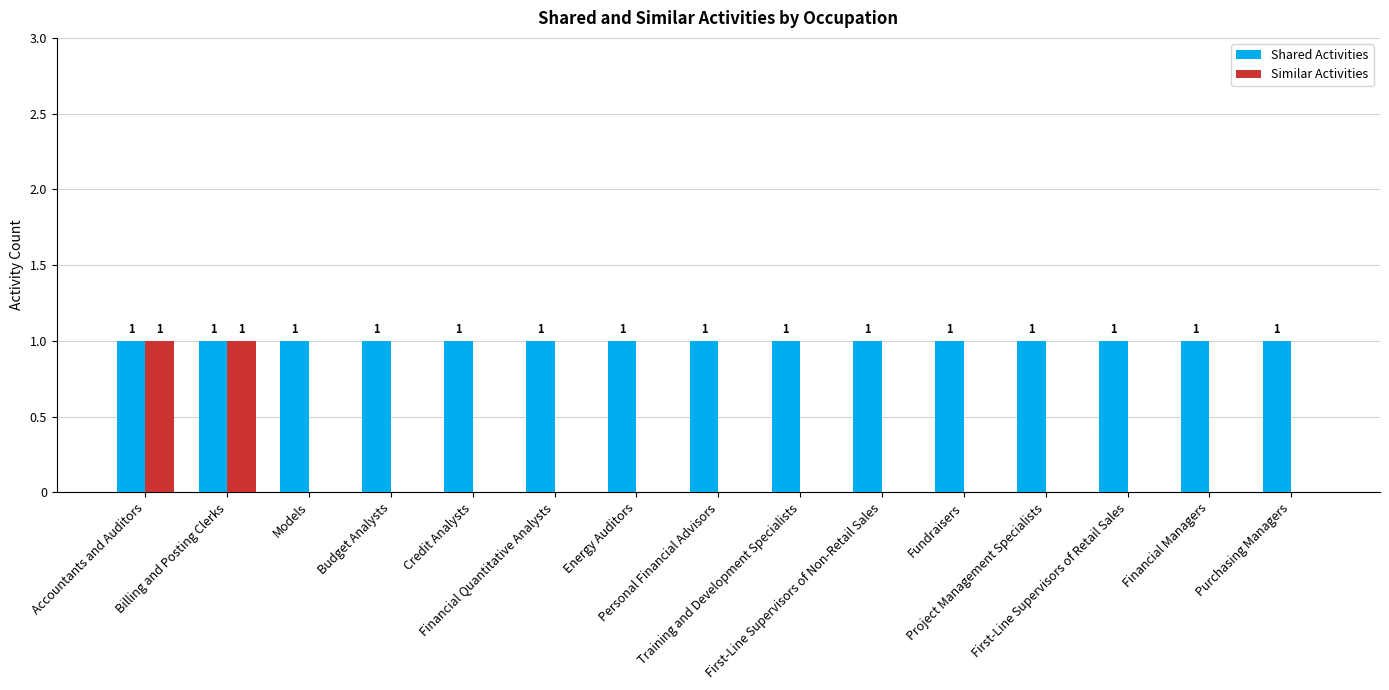

Reading right to left, extract all data points from this chart.

Shared Activities: 1	1	1	1	1	1	1	1	1	1	1	1	1	1	1
Similar Activities: 0	0	0	0	0	0	0	0	0	0	0	0	0	1	1